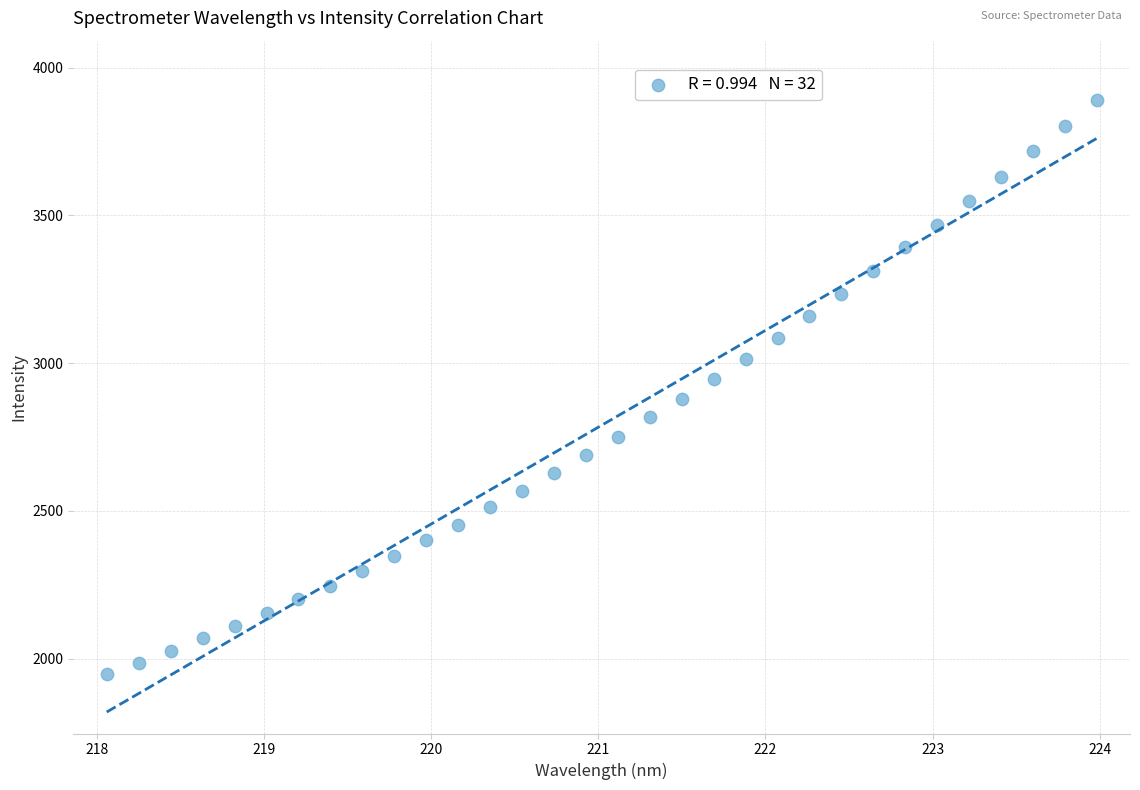

What is the range of Y values (max minus min)?

1945.4